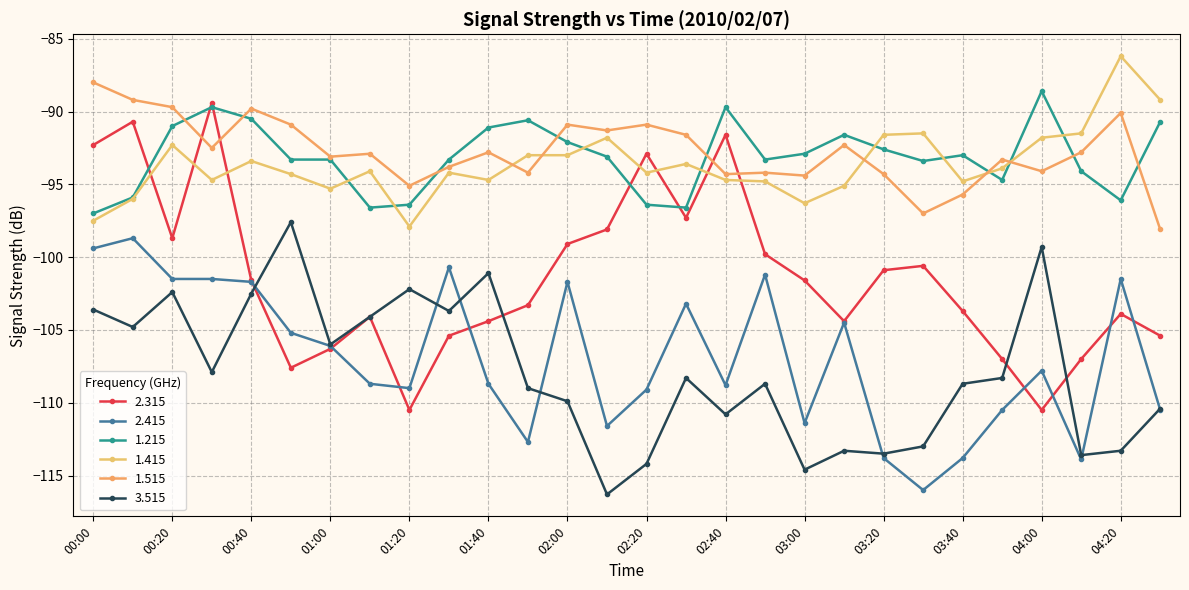

List the labels in order of 1.415 value, smallest first.

01:20, 00:00, 03:00, 00:10, 01:00, 03:10, 02:50, 03:40, 00:30, 01:40, 02:40, 00:50, 01:30, 02:20, 01:10, 03:50, 02:30, 00:40, 01:50, 02:00, 00:20, 02:10, 04:00, 03:20, 03:30, 04:10, 04:30, 04:20